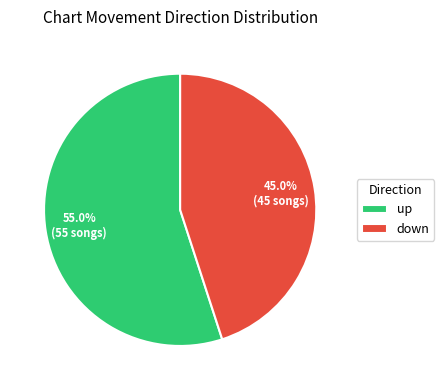

Between up and down, which is larger?

up